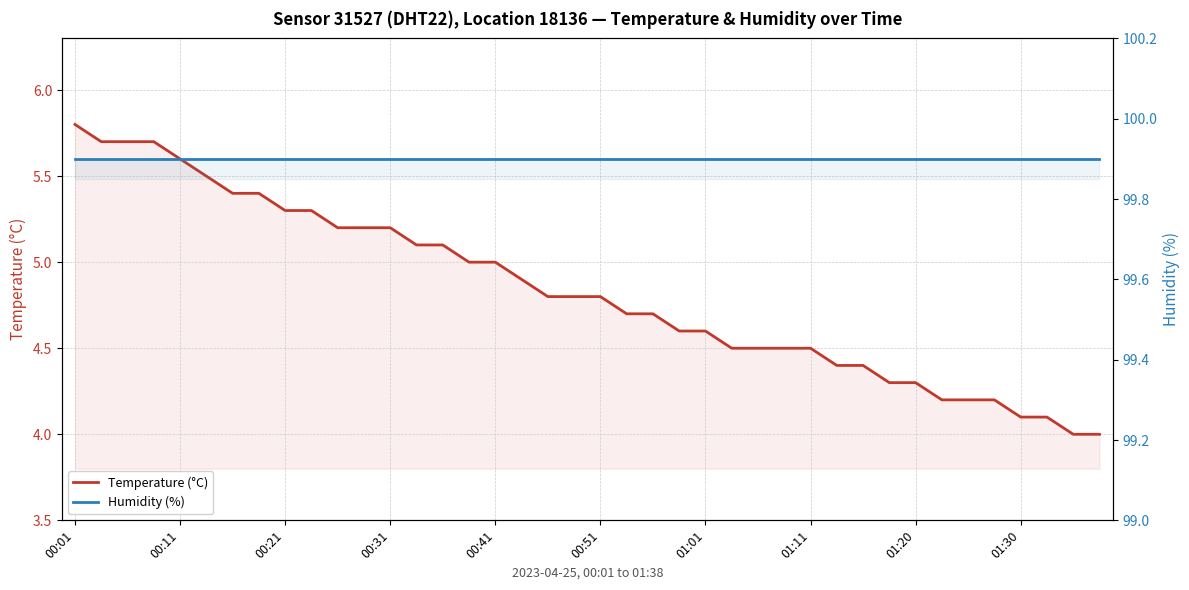

At 15, list the series in order from largest to smallest.

Humidity (%), Temperature (°C)